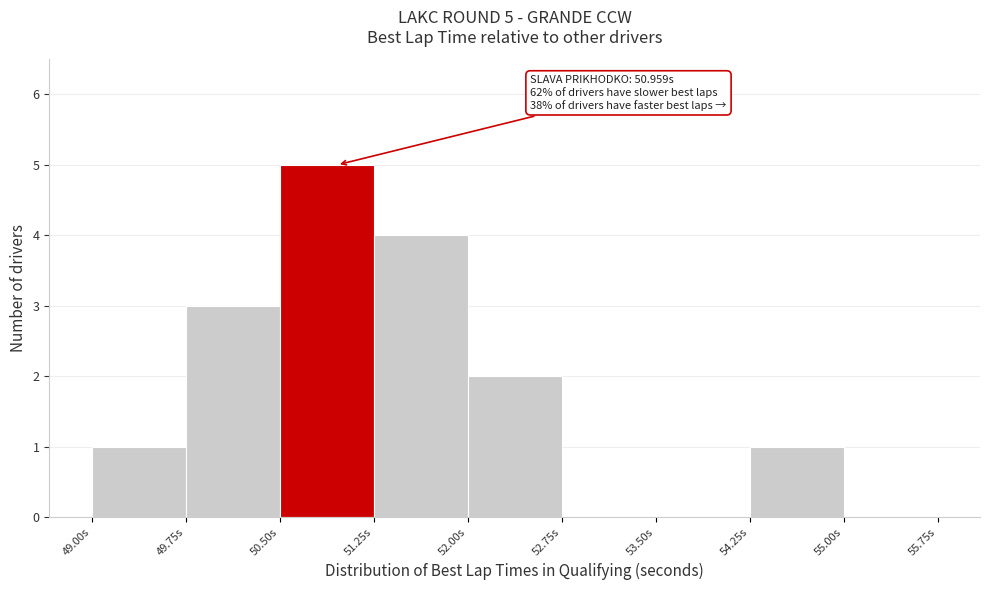

Which range on the x-axis has the tallest bar?

50.50 to 51.25